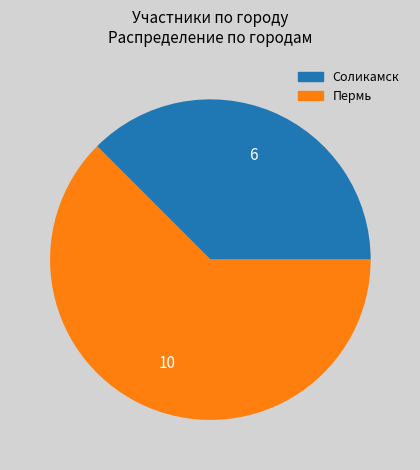

Which slice is the smallest?

Соликамск